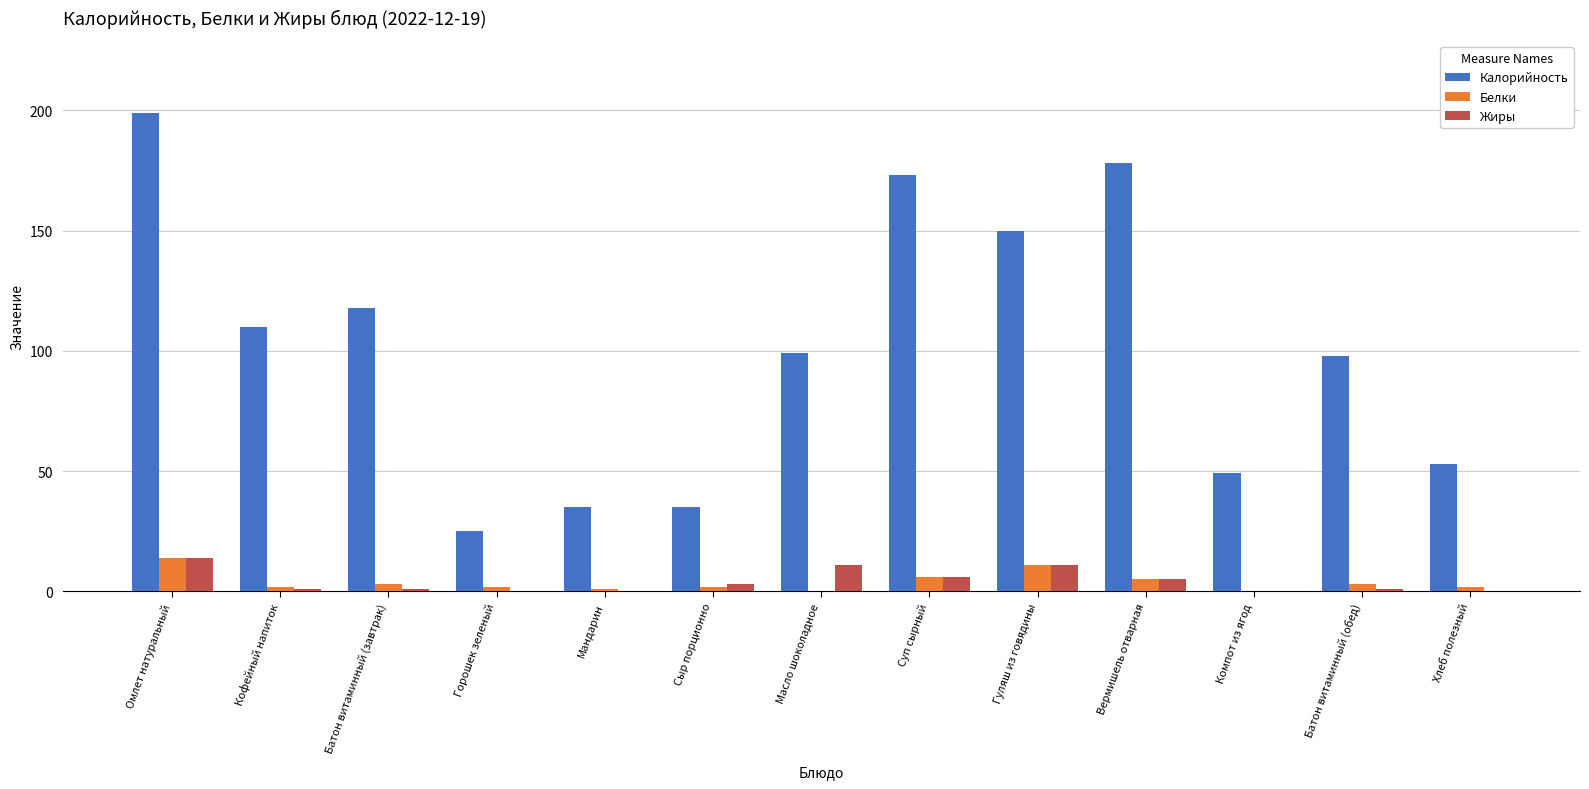

The Калорийность series shows 79 at Омлет натуральный. True or false?

False